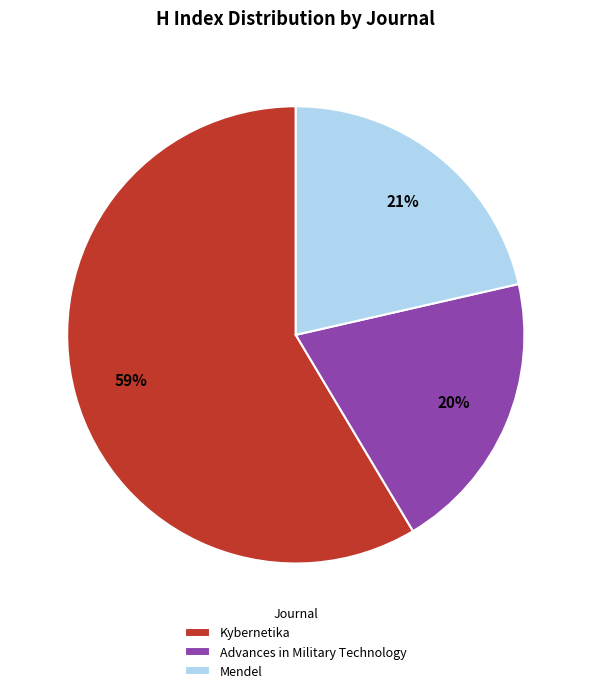

Which has a higher value, Kybernetika or Advances in Military Technology?

Kybernetika